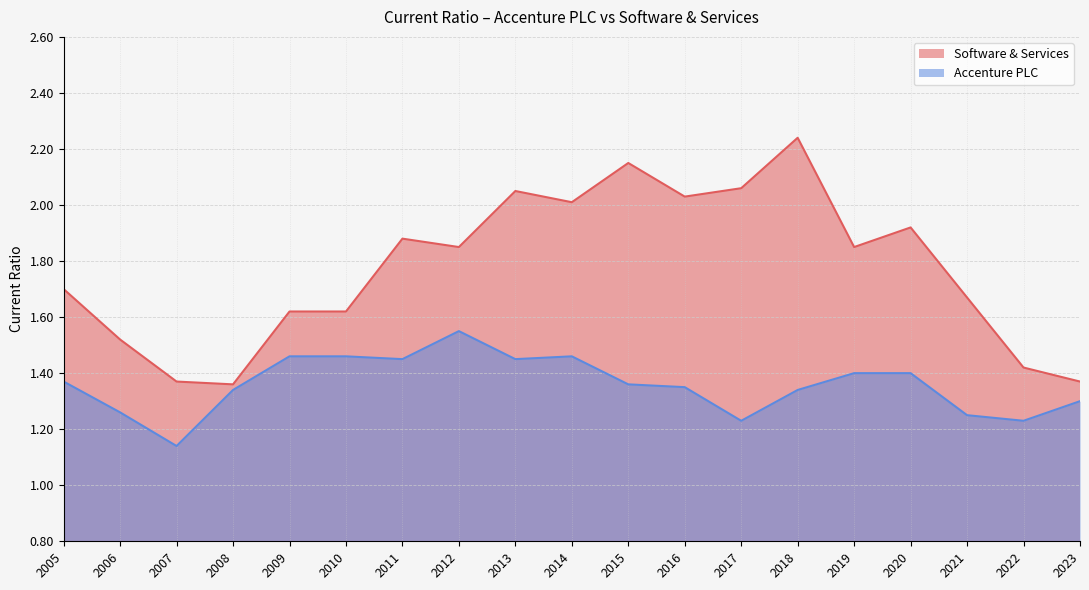

Between 2019 and 2022, which series saw the biggest shift?

Software & Services